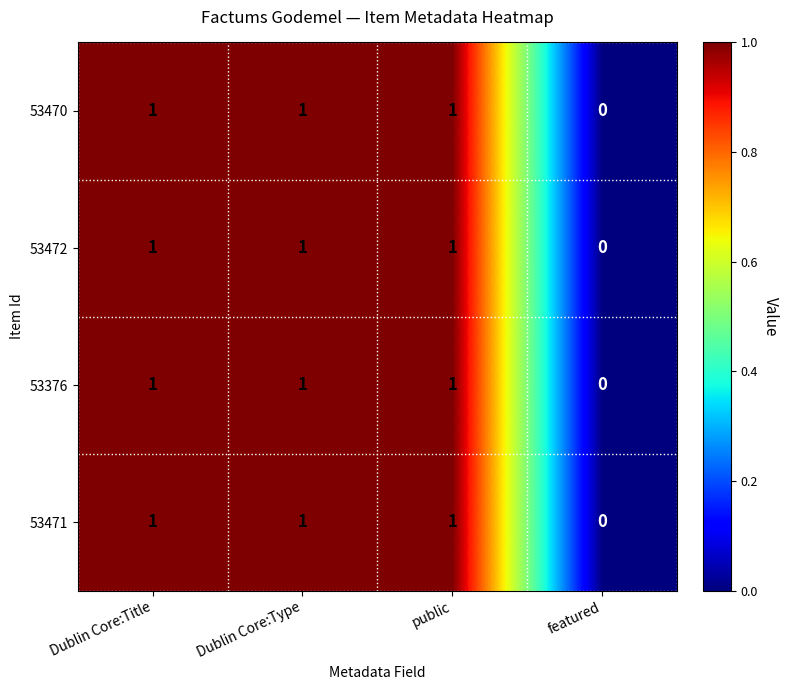

How many 53472 values are between 1 and 2?

3